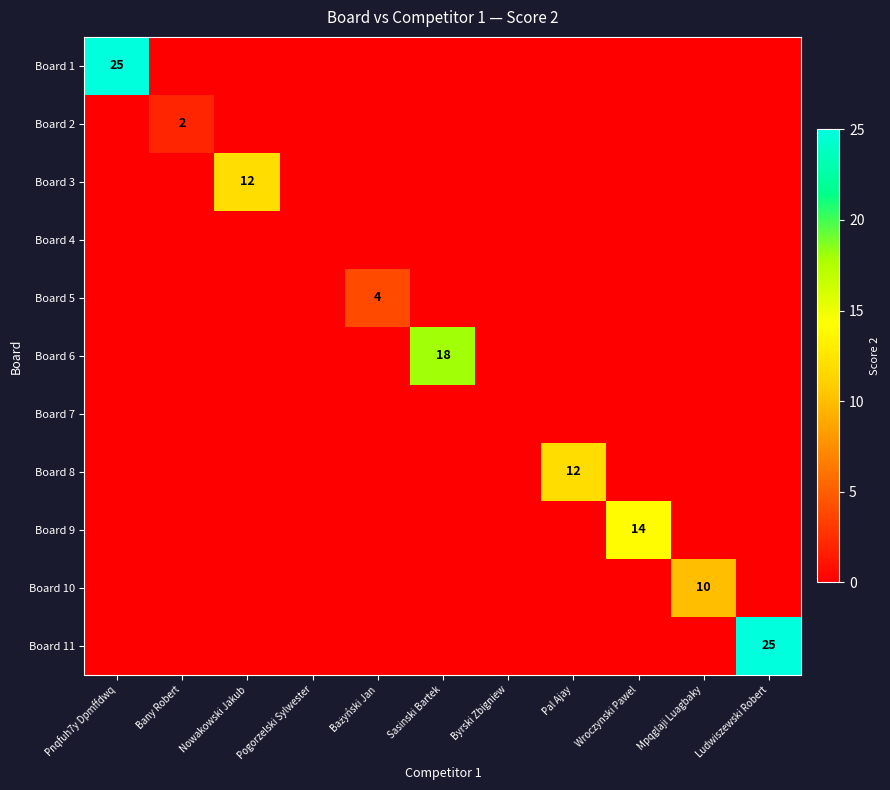

True or false: Board 8 has a value of 0 at Bany Robert.

True